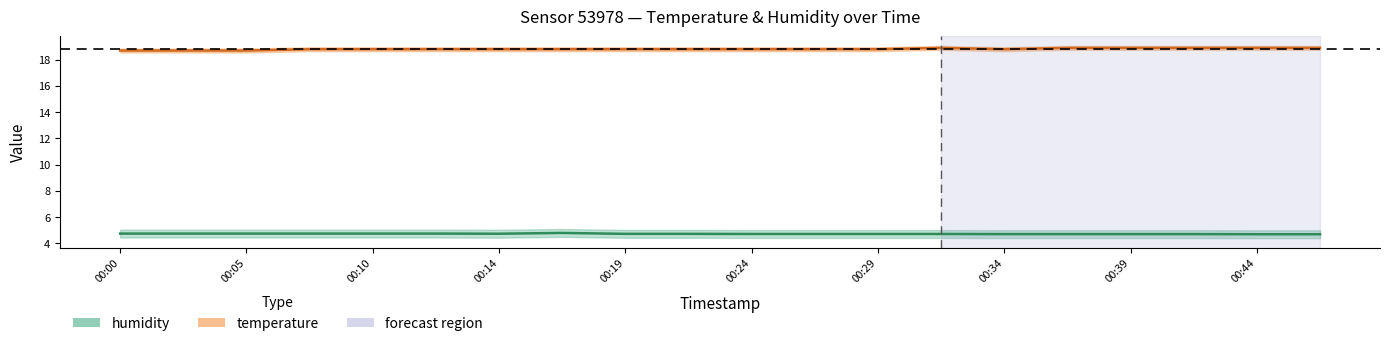

Which has a higher value, 00:32 or 00:14?

00:32